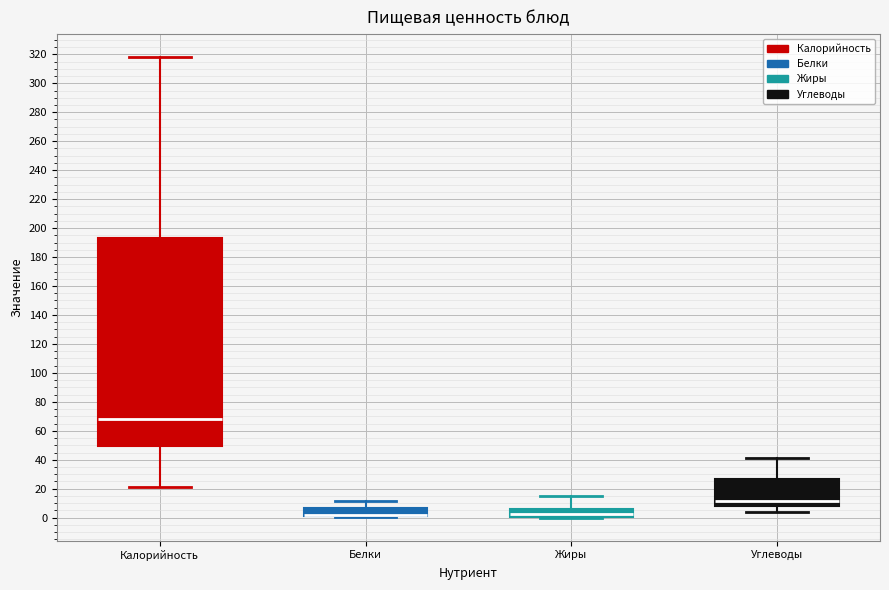

Comparing the boxes themselves (not the whiskers), which one is the tallest?

Калорийность